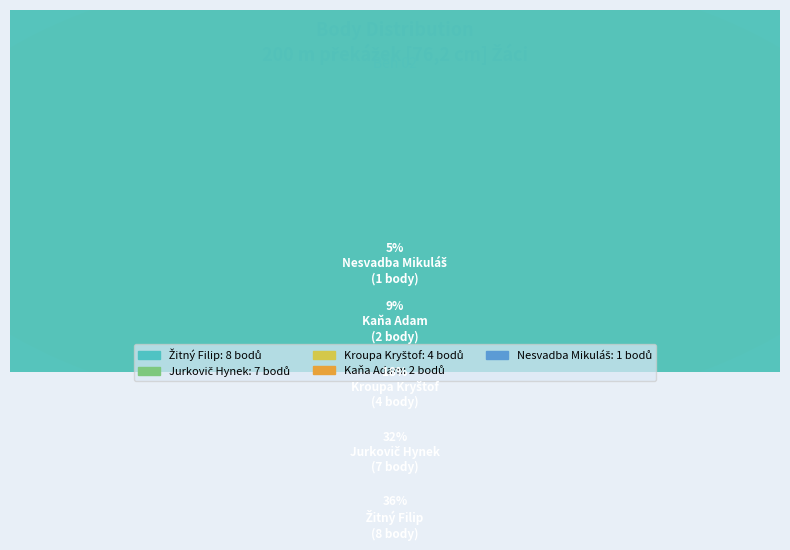

Rank the categories by value from highest to lowest.

Žitný Filip, Jurkovič Hynek, Kroupa Kryštof, Kaňa Adam, Nesvadba Mikuláš